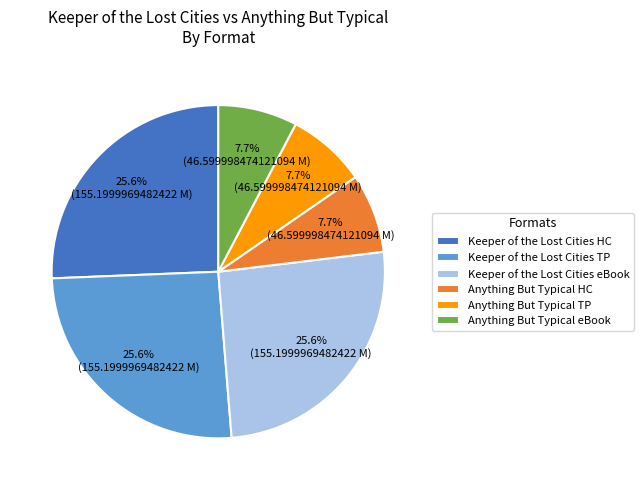

Does Keeper of the Lost Cities eBook account for over 50% of the chart?

No